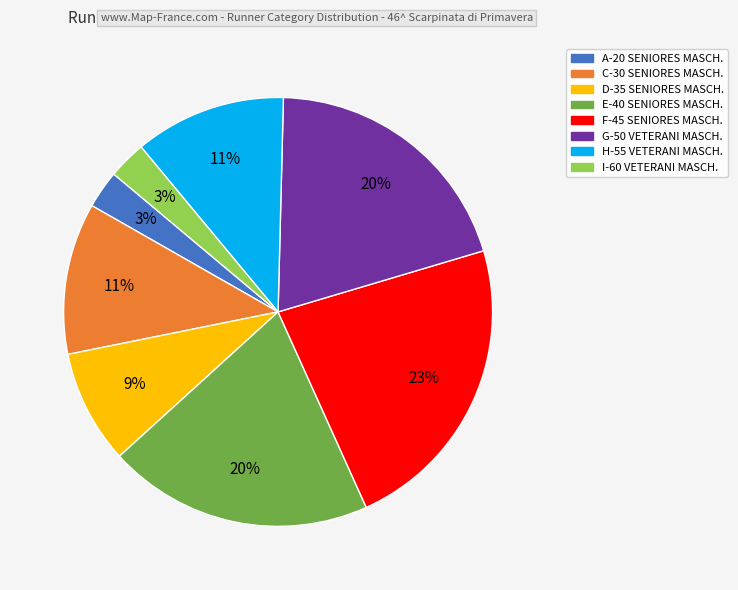

How many segments does this pie chart have?

8